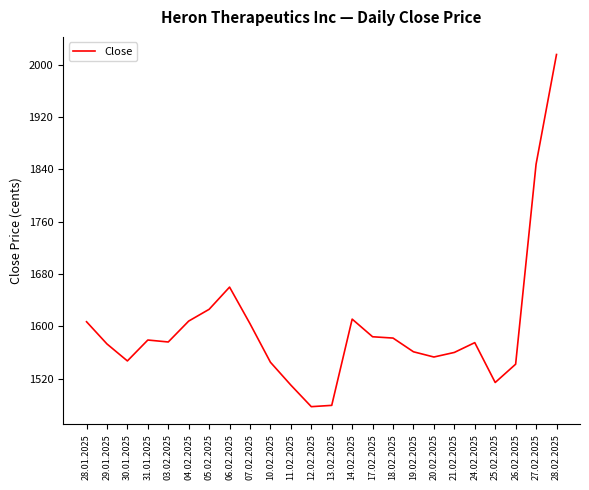

Which has a higher value, 24.02.2025 or 13.02.2025?

24.02.2025